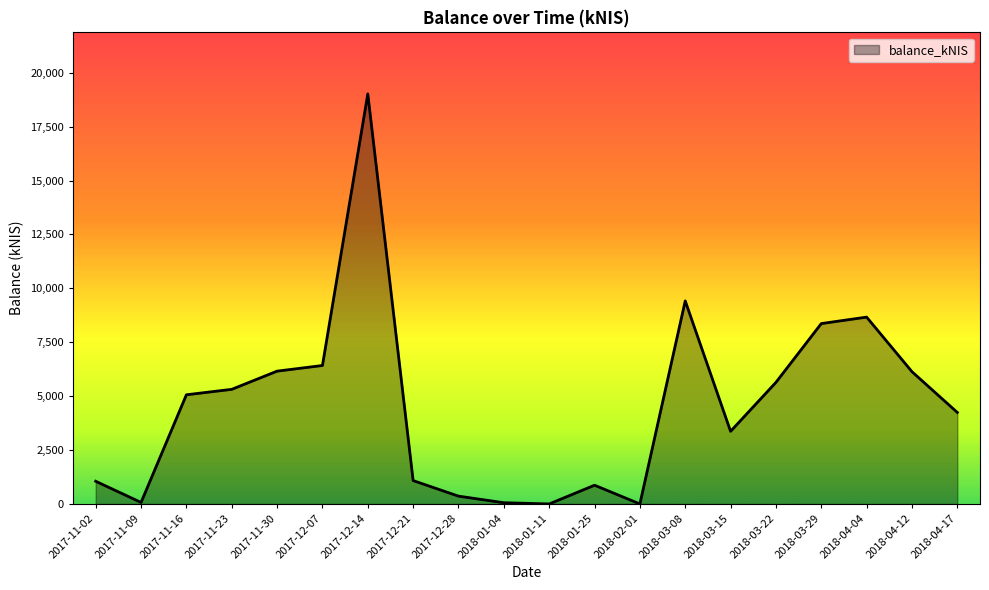

What is the average value?

4565.1